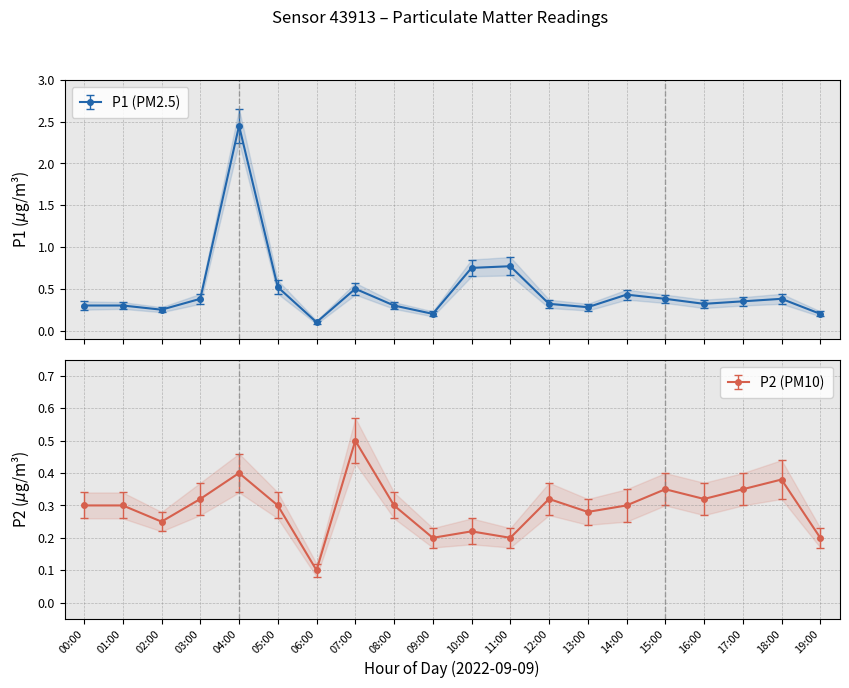

Where is the first local minimum for P2?

02:00